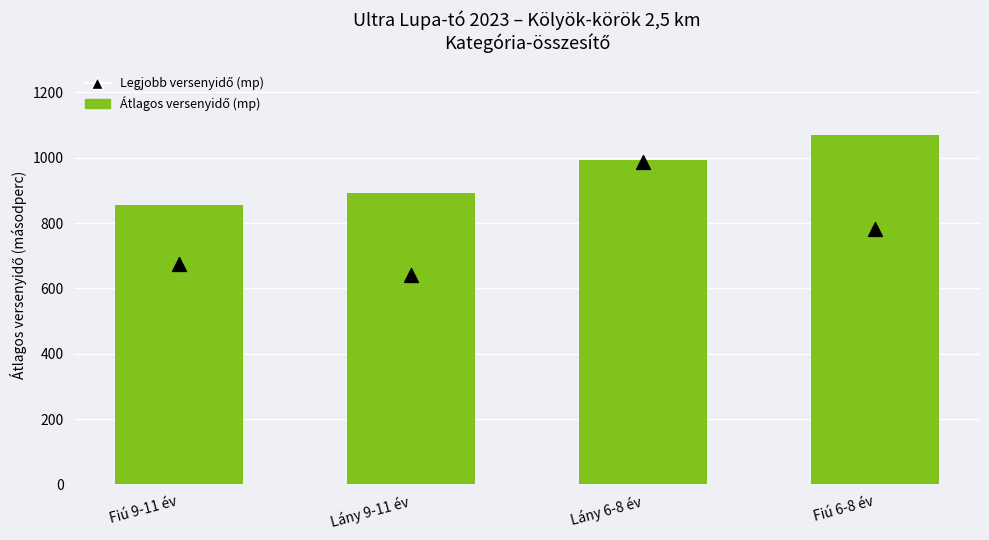

What are all the series names shown in the legend?

Átlagos versenyidő (mp), Legjobb versenyidő (mp)